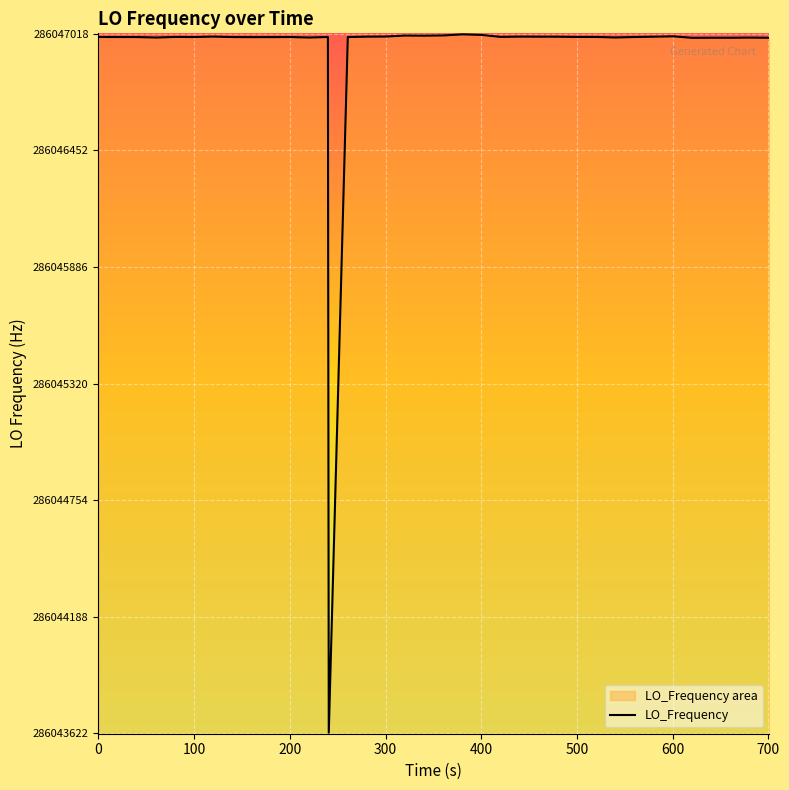

What is the value of the 10th point from the left?

286047003.4